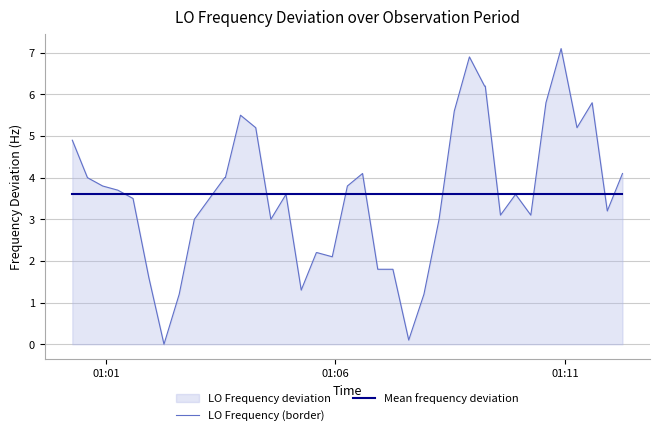

Which series has the widest spread of values?

LO Frequency (border)